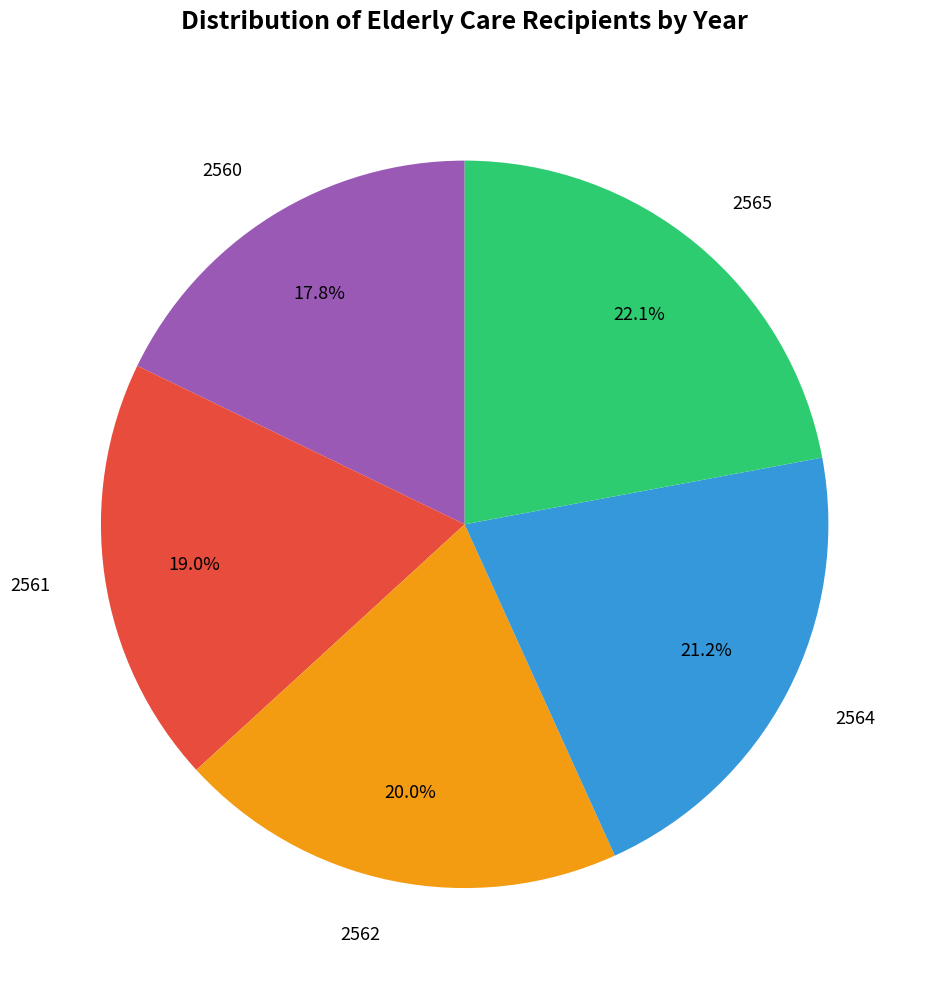

Rank the categories by value from lowest to highest.

2560, 2561, 2562, 2564, 2565